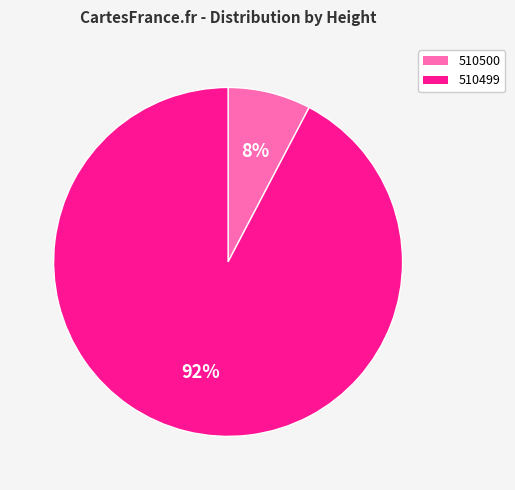

Do 510499 and 510500 together represent more than half of the pie?

Yes